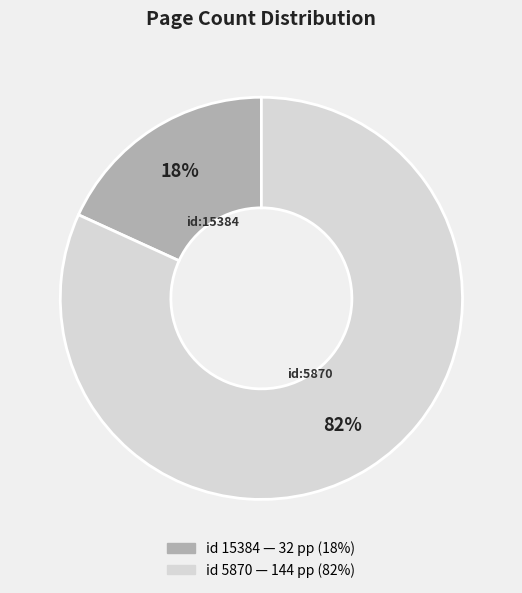

To the nearest percent, what is the average slice percentage?

50%